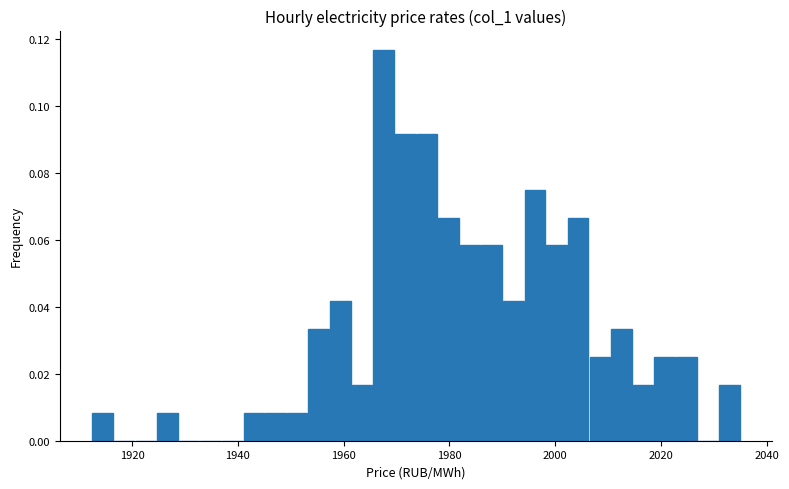

Around what value on the x-axis is the tallest bar? Give the approximate position of its centre, as read against the axis.

1968